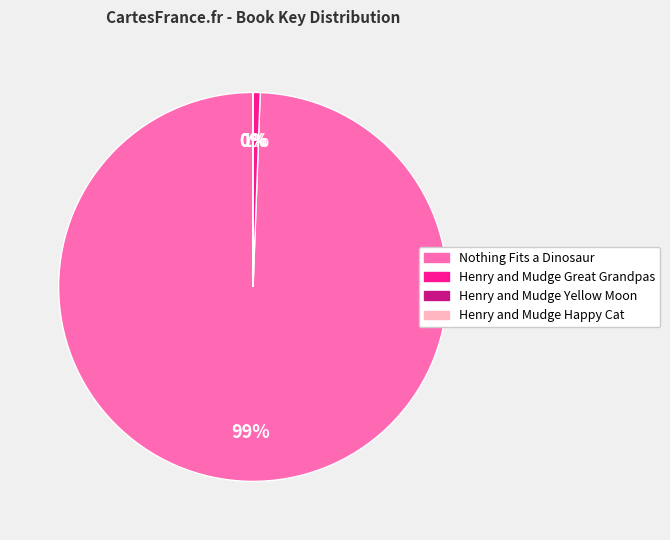

The Nothing Fits a Dinosaur slice represents 94% of the pie. True or false?

False